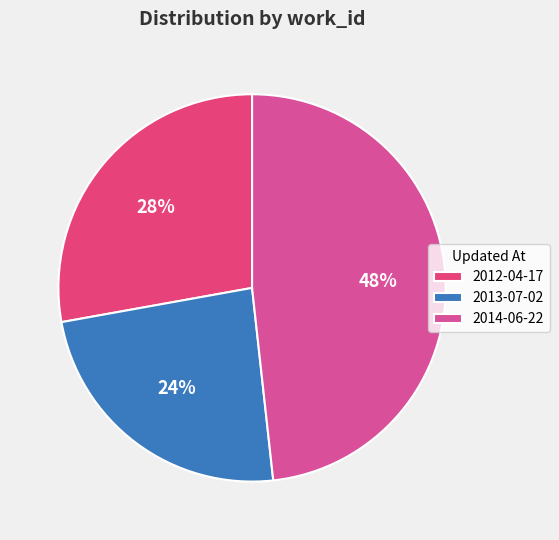

Is there a majority slice in this chart?

No